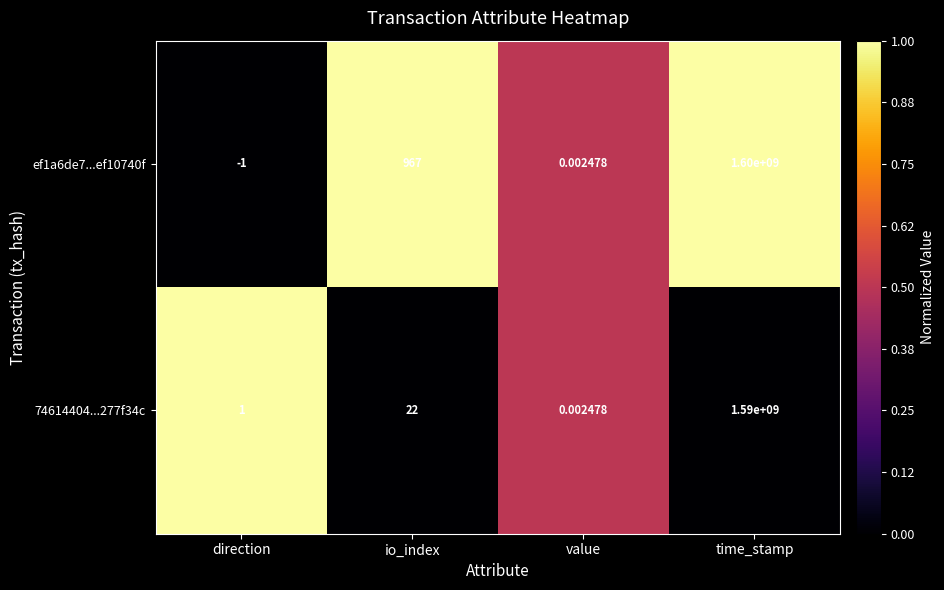

At io_index, list the series in order from largest to smallest.

ef1a6de7...ef10740f, 74614404...277f34c